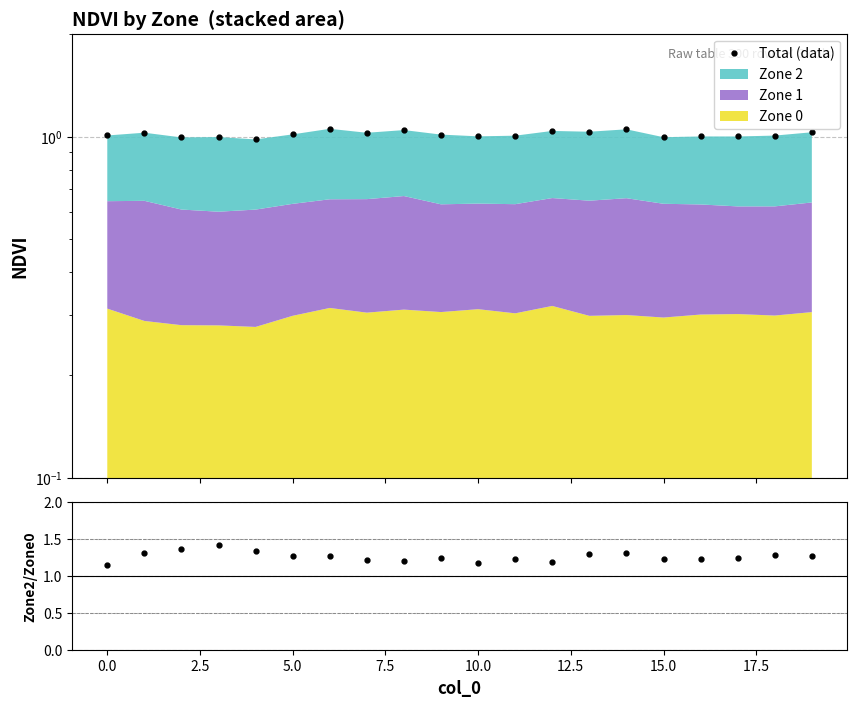

True or false: Total (data) has a value of 0.3 at 13.

False